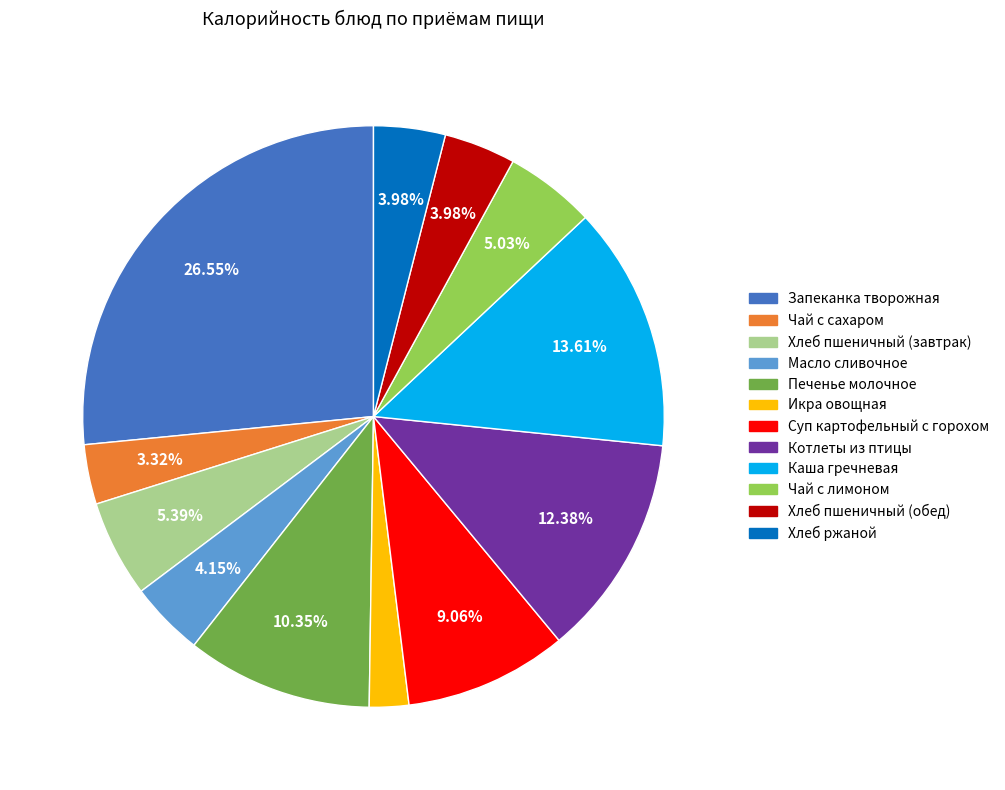

Does any single category account for the majority?

No